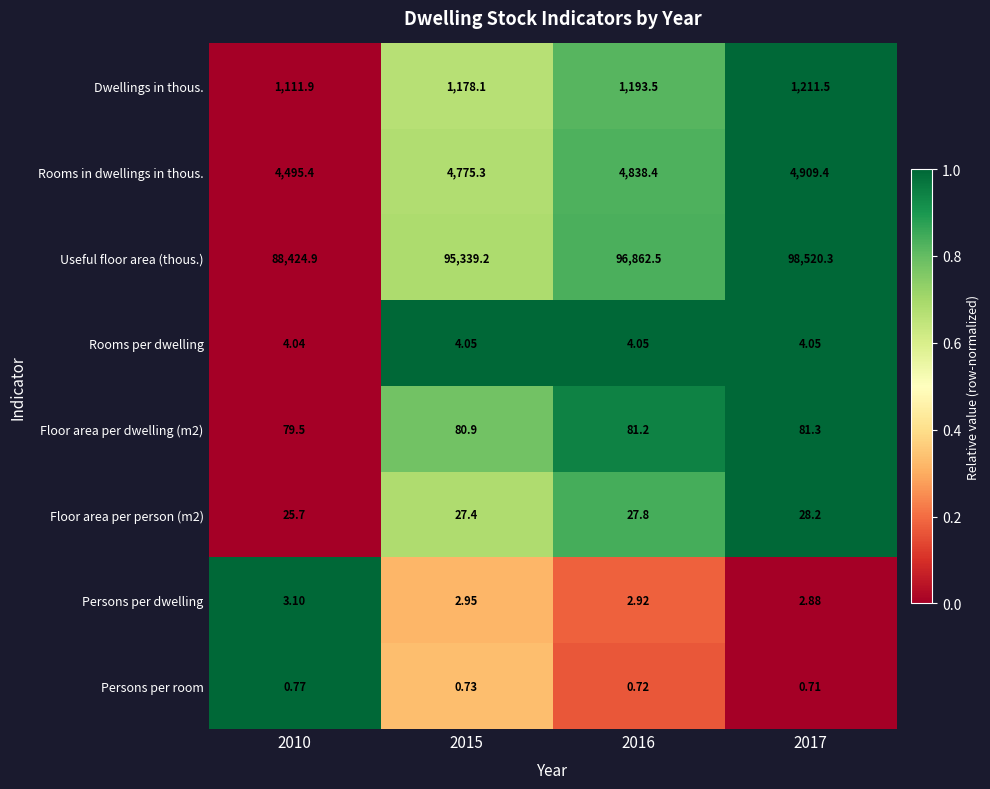

Which series changed the most between 2016 and 2017?

Useful floor area (thous.)